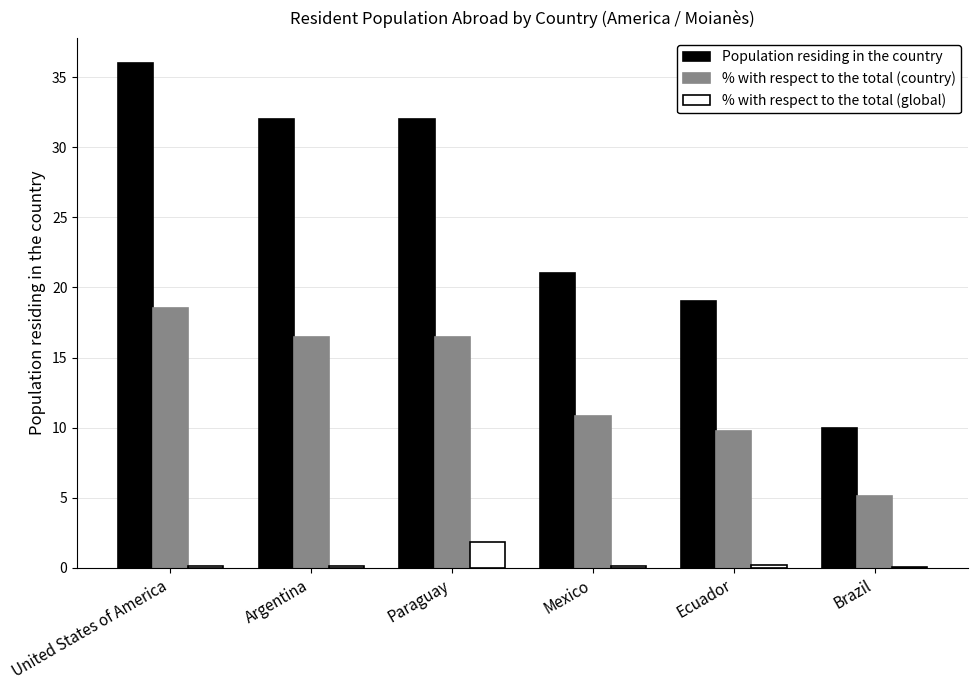

The value of % with respect to the total (global) at Argentina is 0.1. True or false?

True